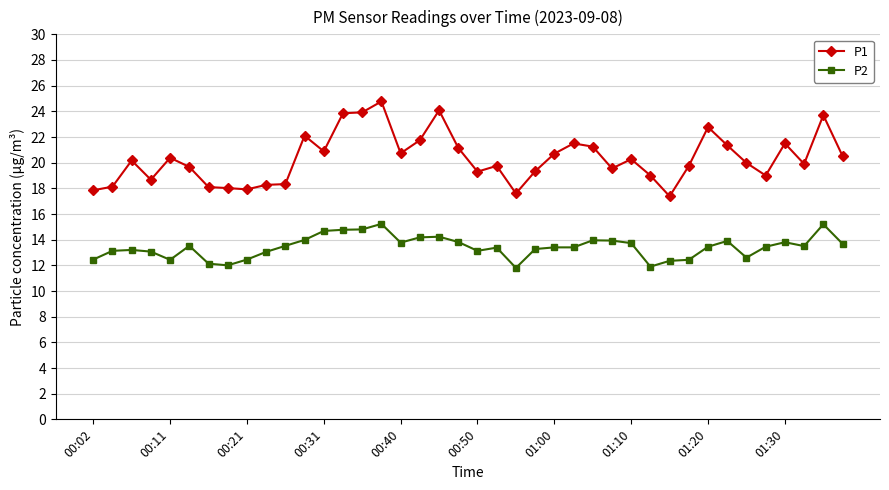

What is the lowest value of the P1 series?

17.4